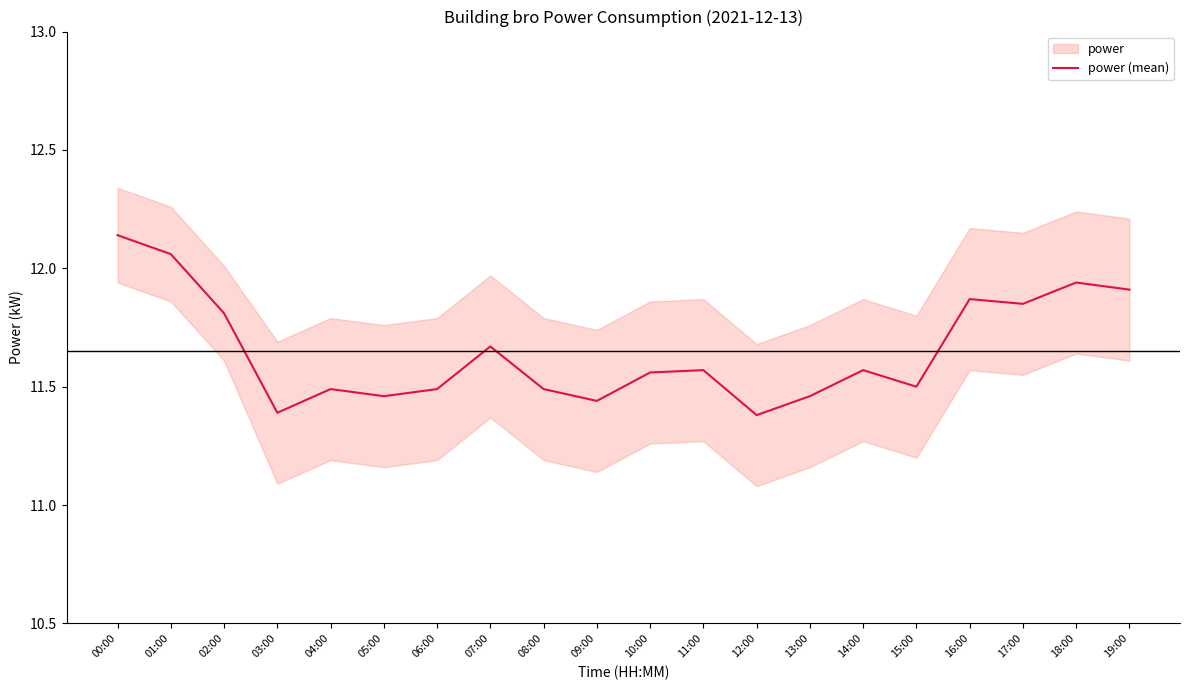

What is the difference between the values at 12:00 and 09:00?

0.1